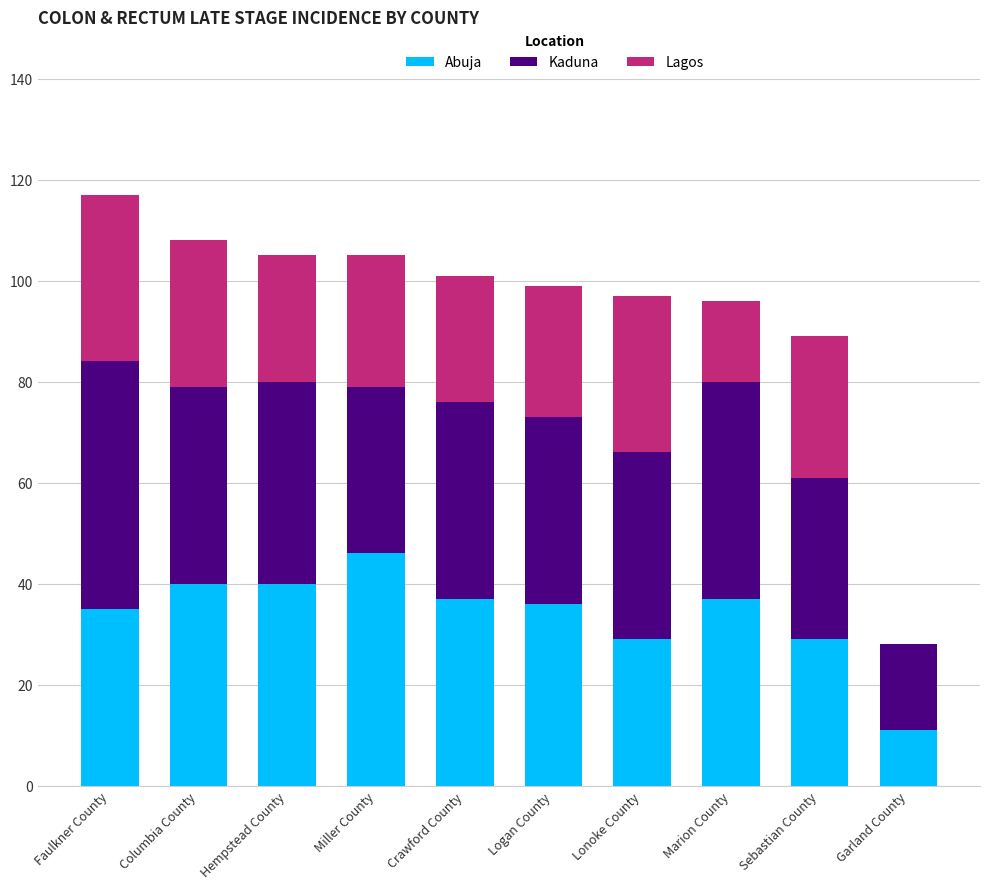

What value does the Abuja series have at Hempstead County?

40